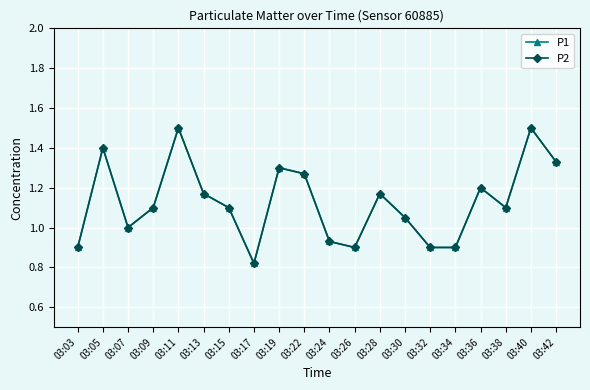

Is it true that P1 equals 1.2 at 03:03?

False